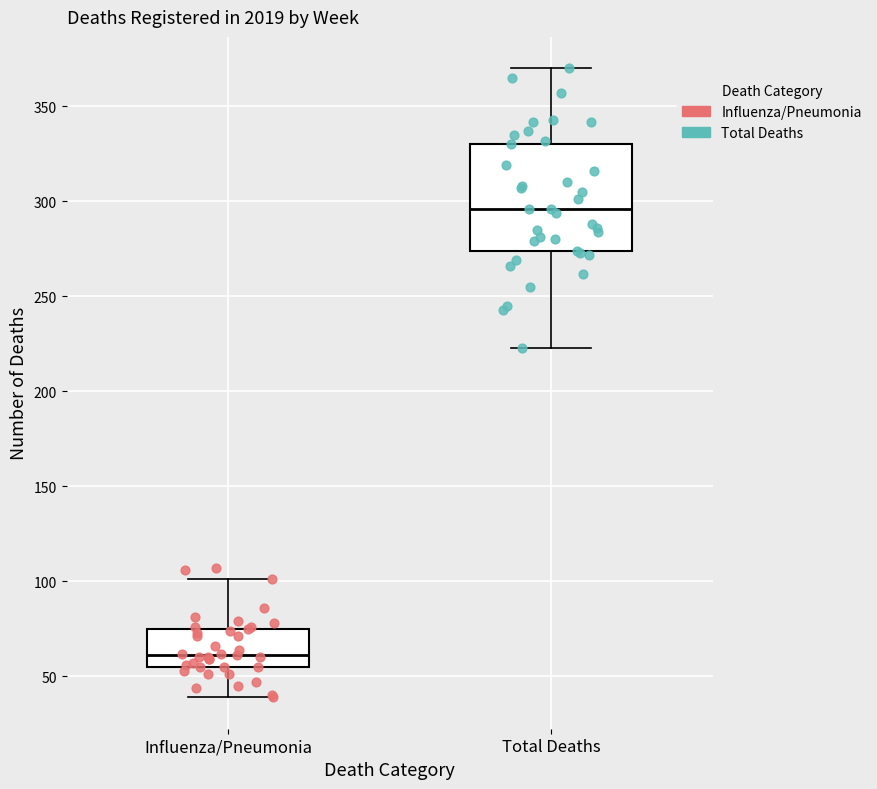

Reading left to right, transcribe this box plot: for each box, give where its median line is, the range the box spans, and where its two whiskers end, as read against the y-axis. The values are not printed on the chart, so give them approximately, as read against the axis.

Influenza/Pneumonia: median 60, box 55 to 75, whiskers 40 to 100
Total Deaths: median 295, box 275 to 330, whiskers 225 to 370